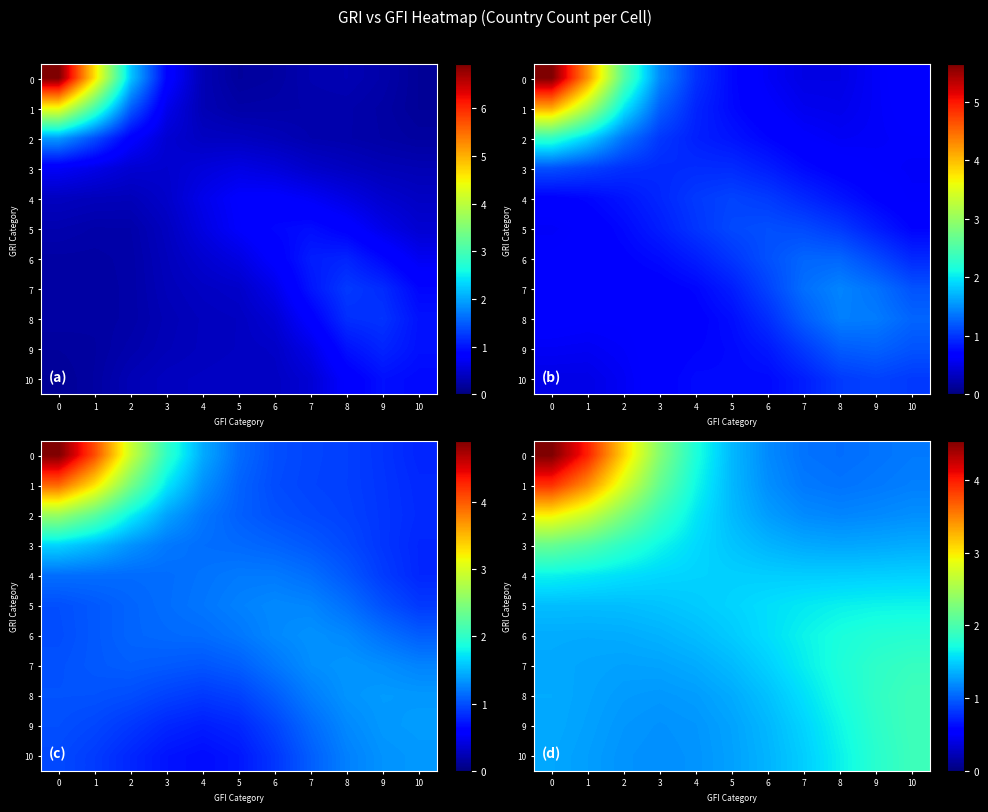

True or false: row_4 has a value of 2.4 at 10.

False